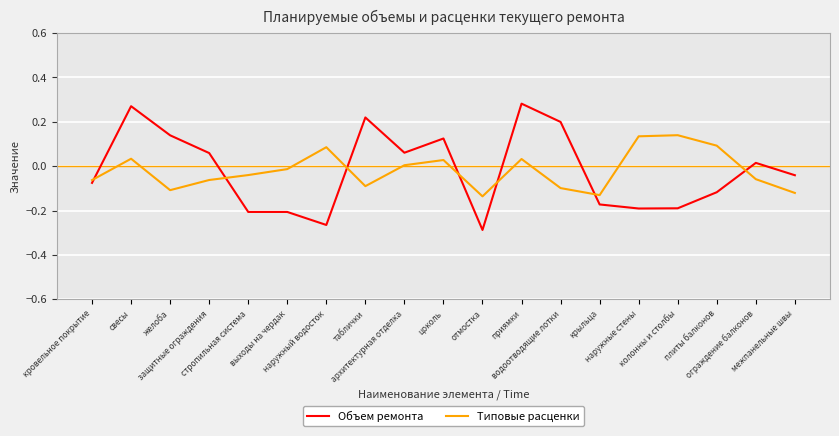

Rank the series by their maximum value, from lowest to highest.

Типовые расценки, Объем ремонта